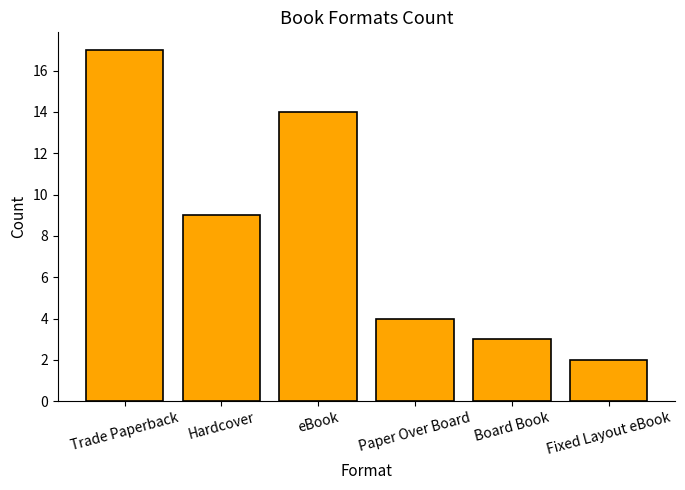

Reading left to right, extract all data points from this chart.

Trade Paperback=17	Hardcover=9	eBook=14	Paper Over Board=4	Board Book=3	Fixed Layout eBook=2